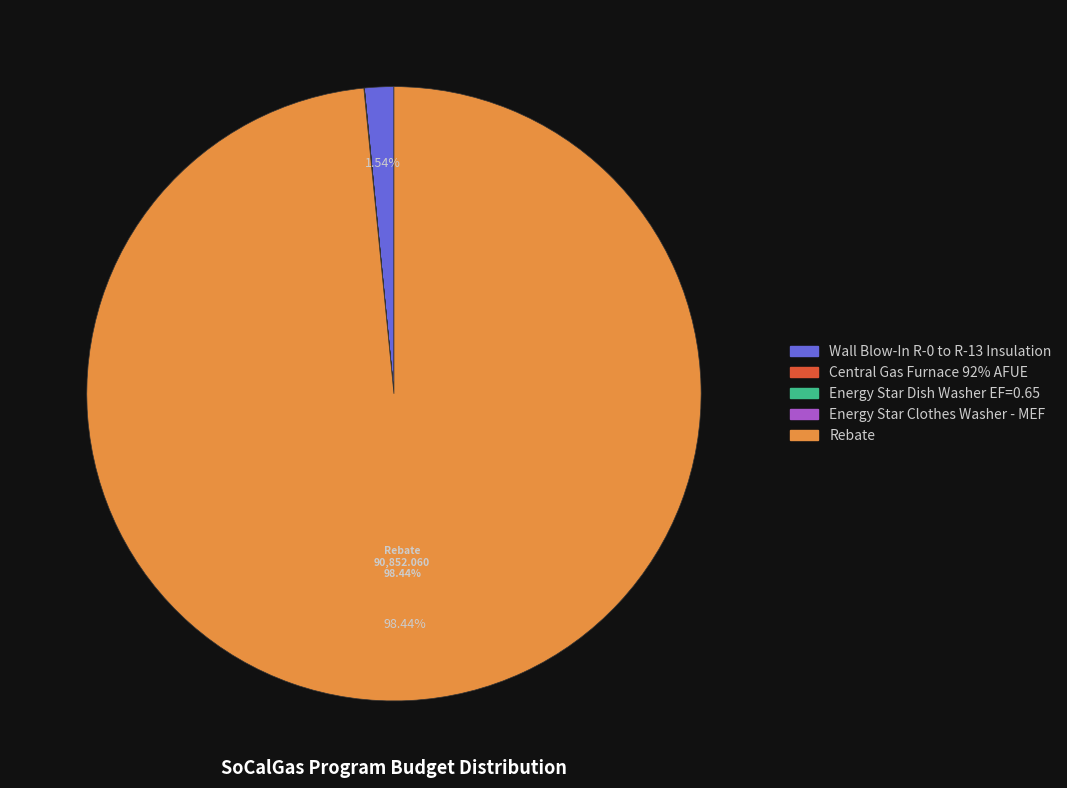

To the nearest percent, what is the difference between the largest and smallest slice percentages?

98%